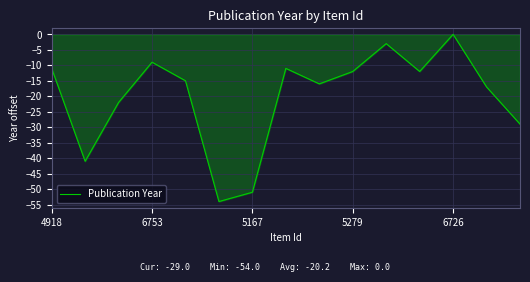

What is the minimum value shown in the chart?

-54